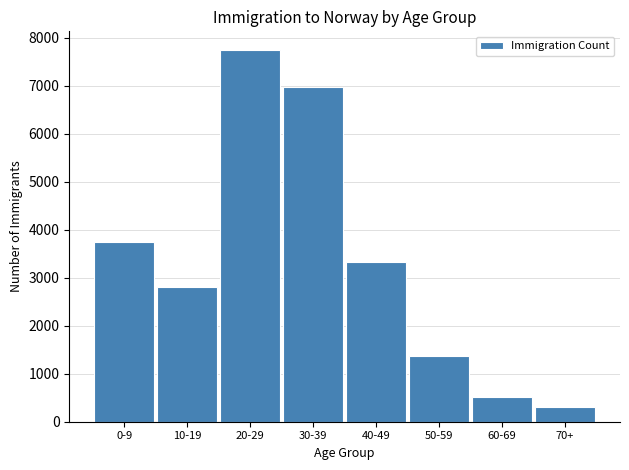

Reading right to left, transcribe all the data shown in this chart.

70+=302	60-69=509	50-59=1371	40-49=3327	30-39=6973	20-29=7745	10-19=2805	0-9=3745